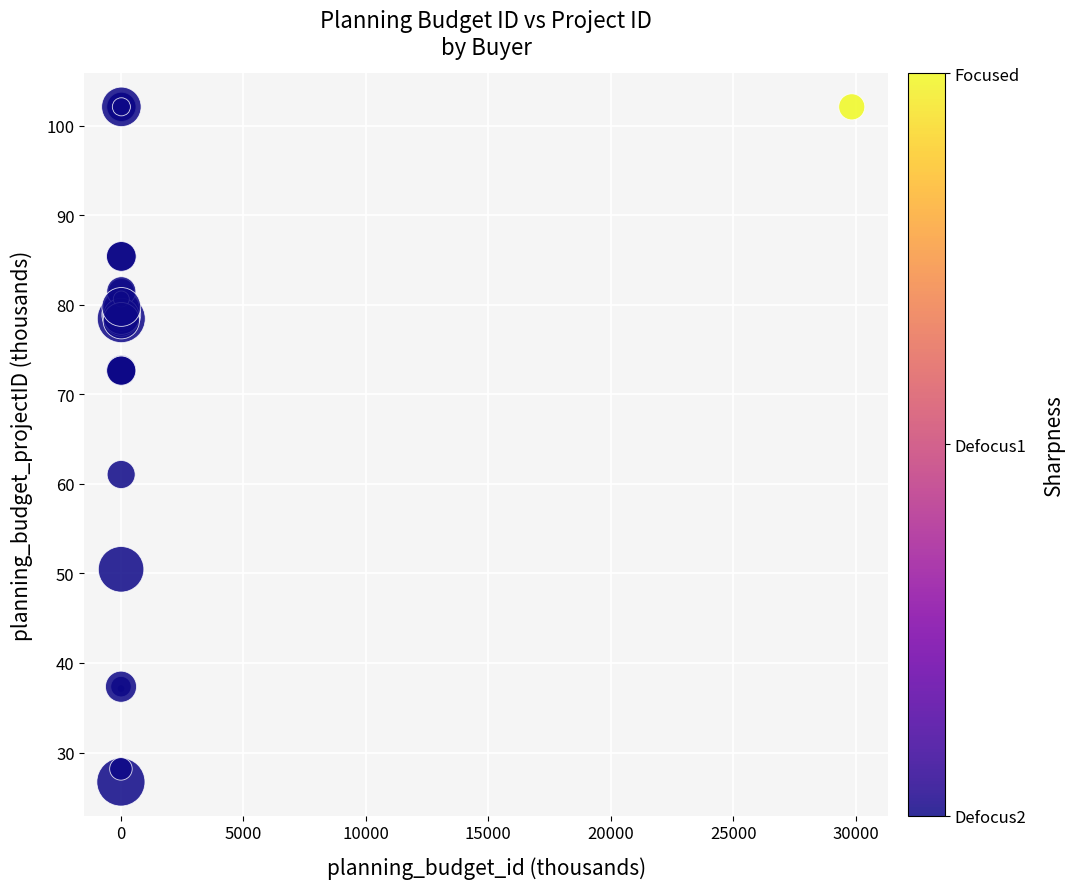

What Y value in the scatter plot is closest to 64?

61.0